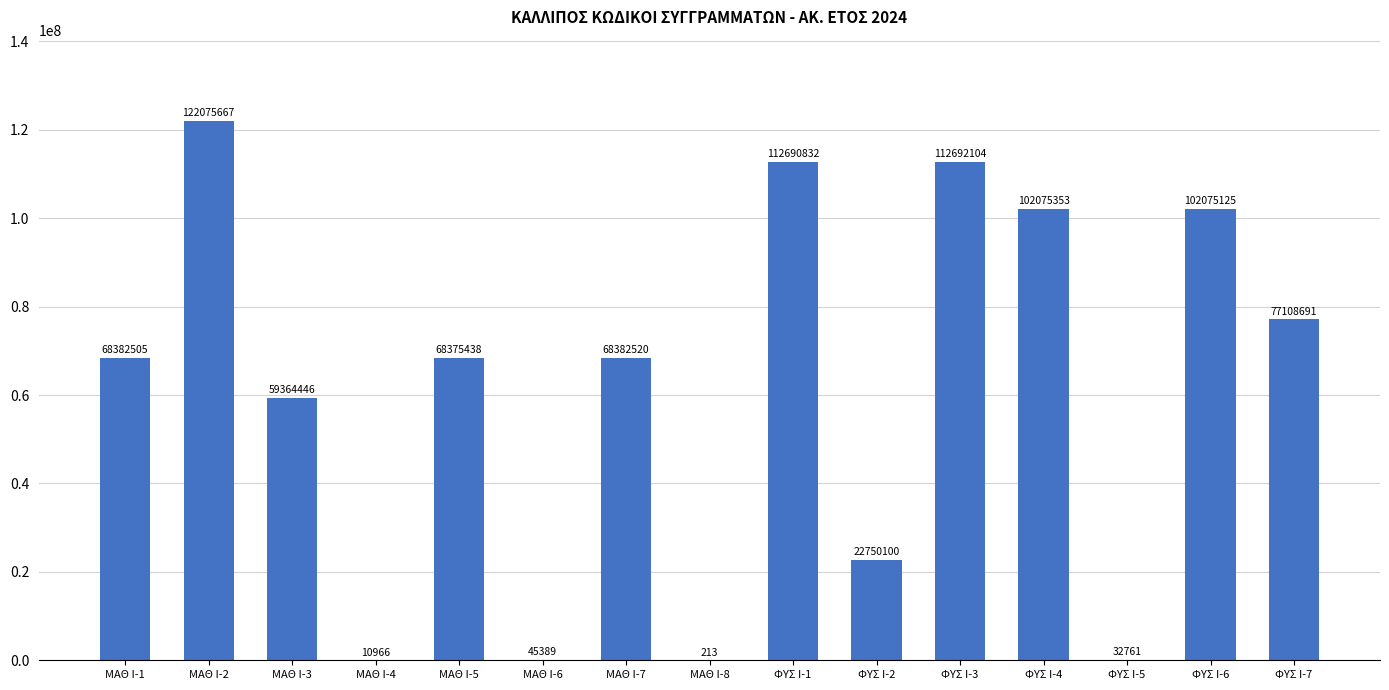

At which label is the value closest to 61037940?

ΜΑΘ Ι-3